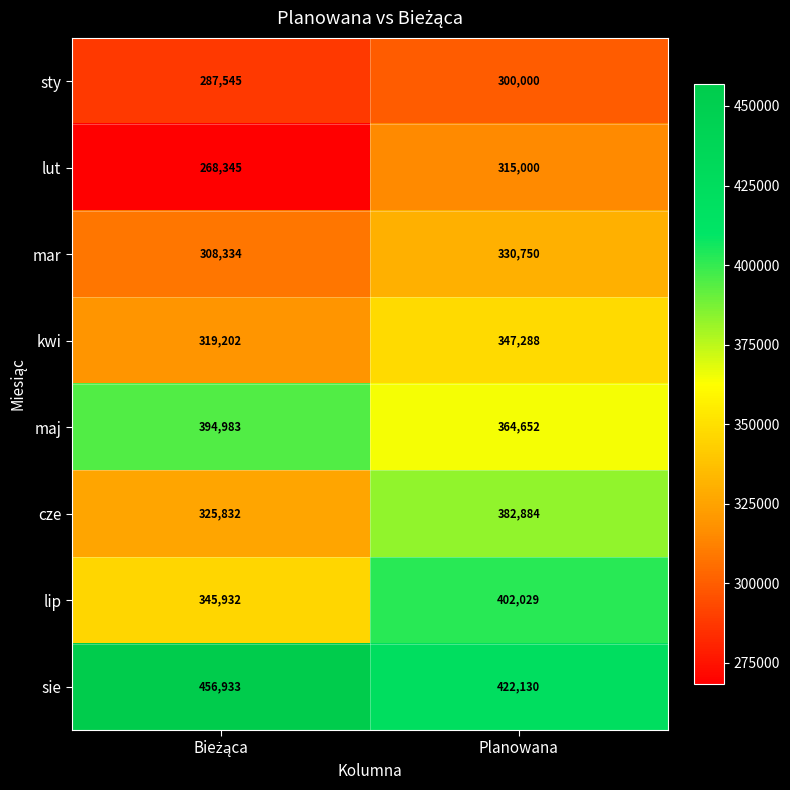

What is the total value across all series at Planowana?

2864733